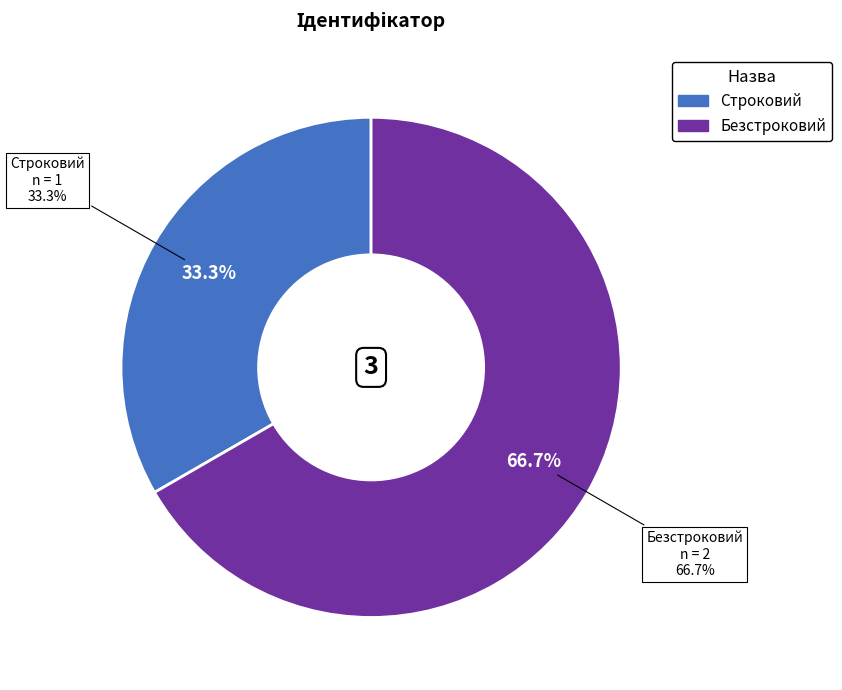

What is the smallest slice in the pie chart?

Строковий